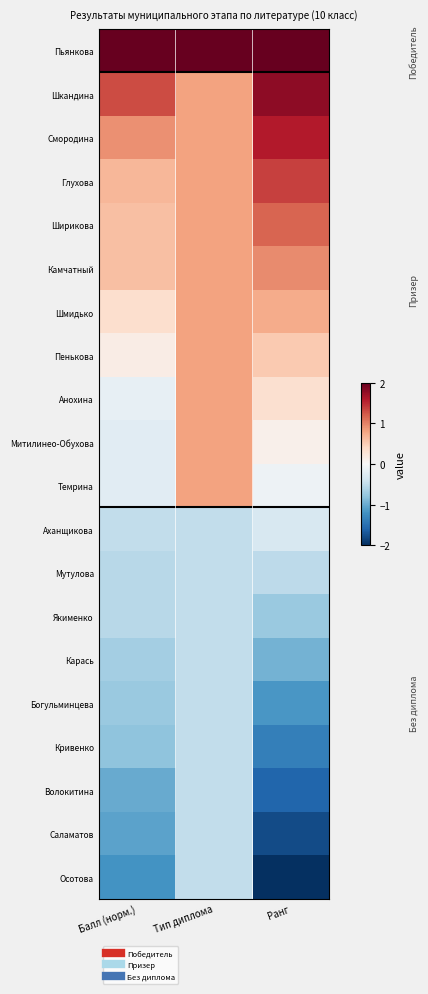

Reading right to left, list all the values displayed in this chart.

Пьянкова: Ранг=2.0	Тип диплома=2.0	Балл (норм.)=3.2
Шкандина: Ранг=1.8	Тип диплома=0.8	Балл (норм.)=1.3
Смородина: Ранг=1.6	Тип диплома=0.8	Балл (норм.)=0.9
Глухова: Ранг=1.4	Тип диплома=0.8	Балл (норм.)=0.7
Ширикова: Ранг=1.2	Тип диплома=0.8	Балл (норм.)=0.6
Камчатный: Ранг=0.9	Тип диплома=0.8	Балл (норм.)=0.6
Шмидько: Ранг=0.7	Тип диплома=0.8	Балл (норм.)=0.3
Пенькова: Ранг=0.5	Тип диплома=0.8	Балл (норм.)=0.2
Анохина: Ранг=0.3	Тип диплома=0.8	Балл (норм.)=-0.2
Митилинео-Обухова: Ранг=0.1	Тип диплома=0.8	Балл (норм.)=-0.2
Темрина: Ранг=-0.1	Тип диплома=0.8	Балл (норм.)=-0.2
Аханщикова: Ранг=-0.3	Тип диплома=-0.5	Балл (норм.)=-0.5
Мутулова: Ранг=-0.5	Тип диплома=-0.5	Балл (норм.)=-0.6
Якименко: Ранг=-0.7	Тип диплома=-0.5	Балл (норм.)=-0.6
Карась: Ранг=-0.9	Тип диплома=-0.5	Балл (норм.)=-0.7
Богульминцева: Ранг=-1.2	Тип диплома=-0.5	Балл (норм.)=-0.7
Кривенко: Ранг=-1.4	Тип диплома=-0.5	Балл (норм.)=-0.8
Волокитина: Ранг=-1.6	Тип диплома=-0.5	Балл (норм.)=-1.0
Саламатов: Ранг=-1.8	Тип диплома=-0.5	Балл (норм.)=-1.1
Осотова: Ранг=-2.0	Тип диплома=-0.5	Балл (норм.)=-1.2